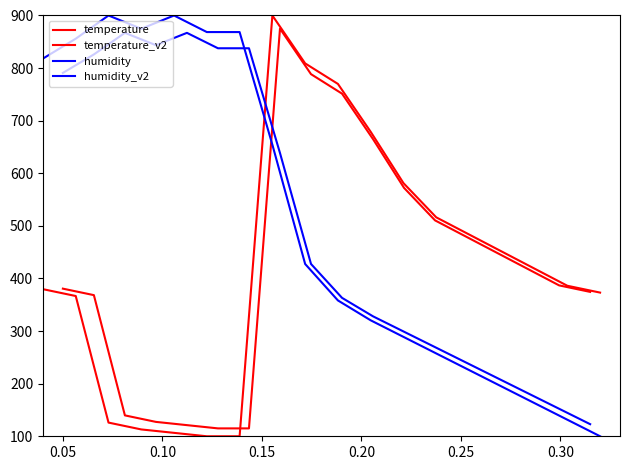

Is it true that temperature_v2 equals 162.6 at 0.25?

False